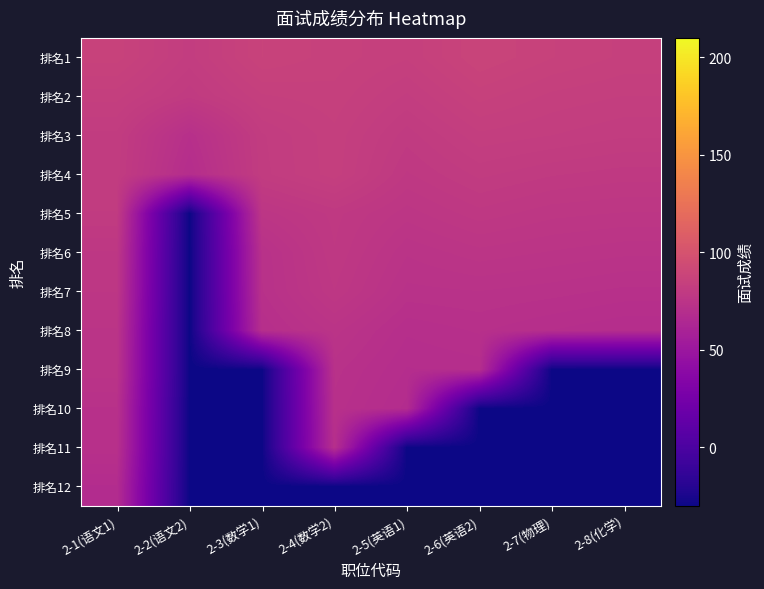

At which category is the sum across all series the highest?

2-1(语文1)